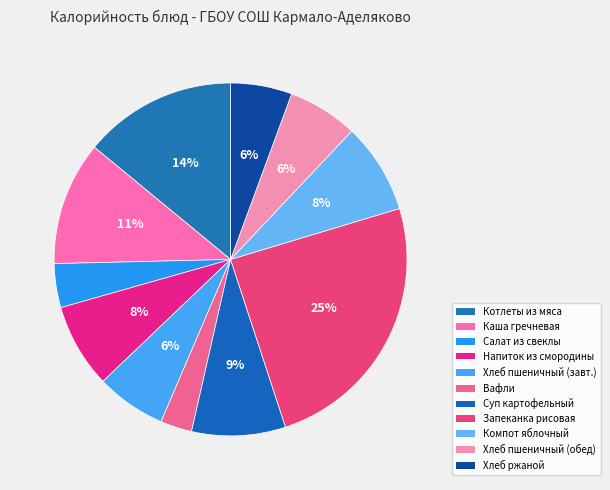

Does any single category account for the majority?

No